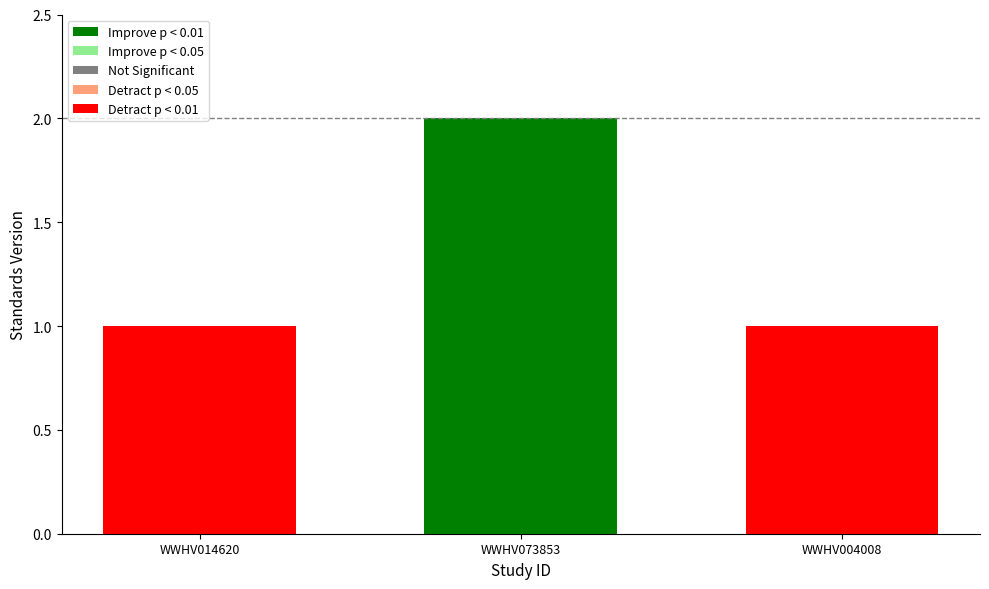

At which category does the chart reach its minimum across all series?

WWHV014620